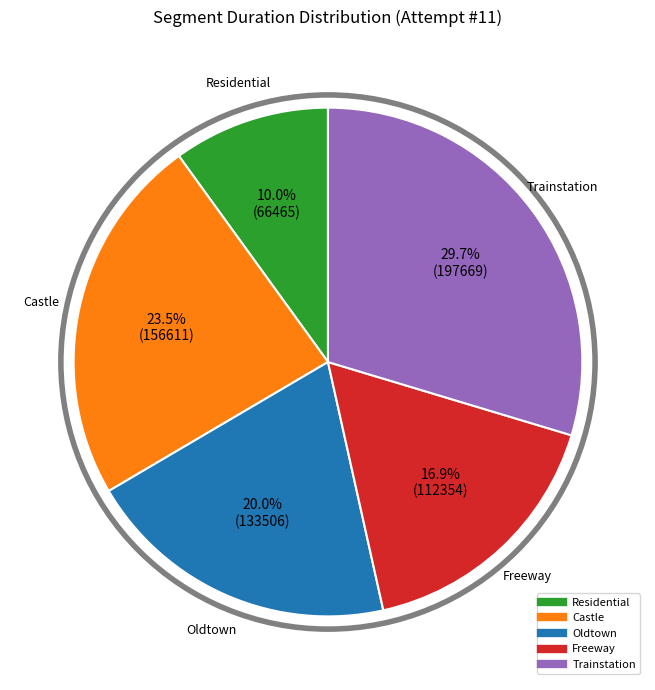

What is the largest slice in the pie chart?

Trainstation